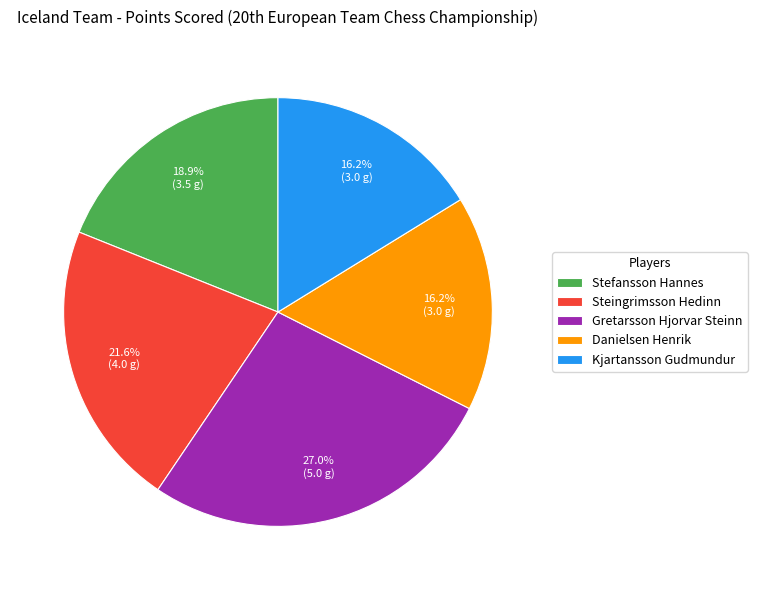

Which category has the biggest portion of the pie?

Gretarsson Hjorvar Steinn